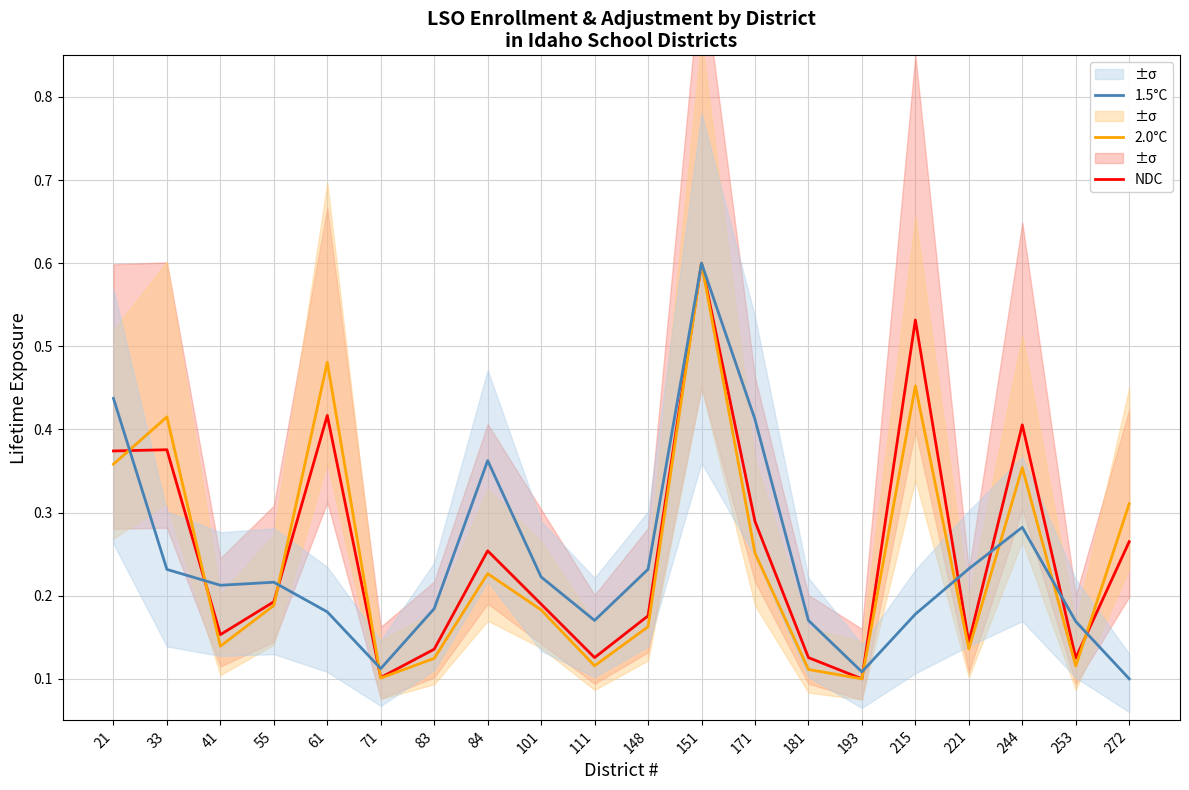

Between 55 and 83, which series saw the biggest shift?

2.0°C